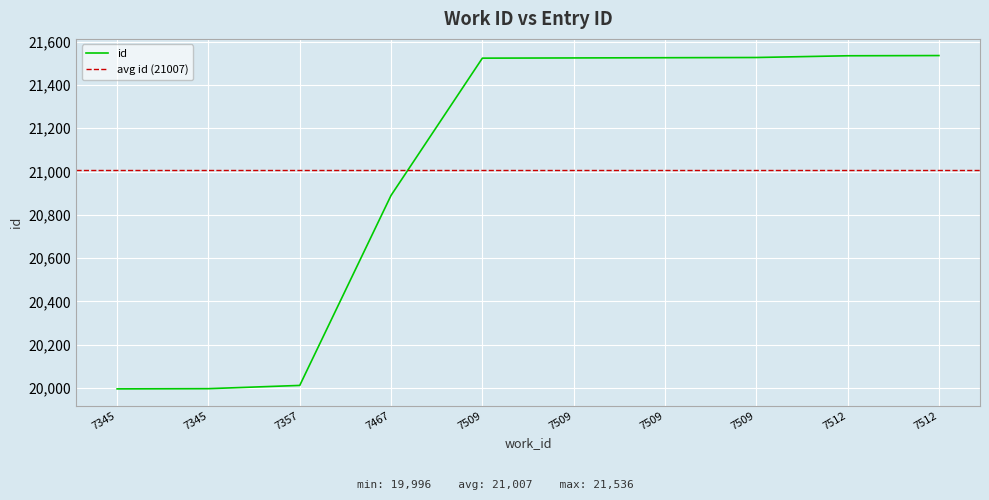

Reading left to right, what are all the values shown in this chart?

7345=19996	7345=19997	7357=20012	7467=20890	7509=21524	7509=21525	7509=21526	7509=21527	7512=21535	7512=21536